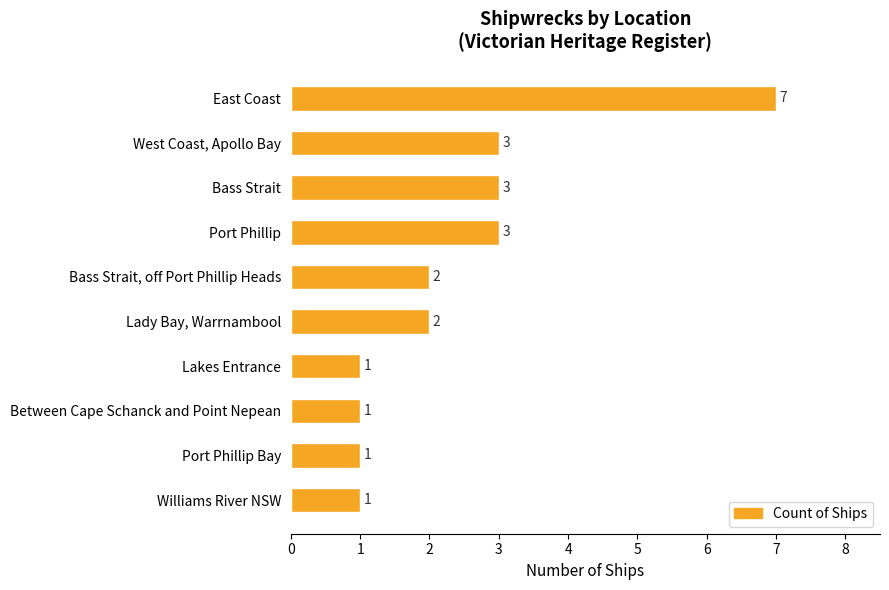

What is the difference between the maximum and minimum values?

6